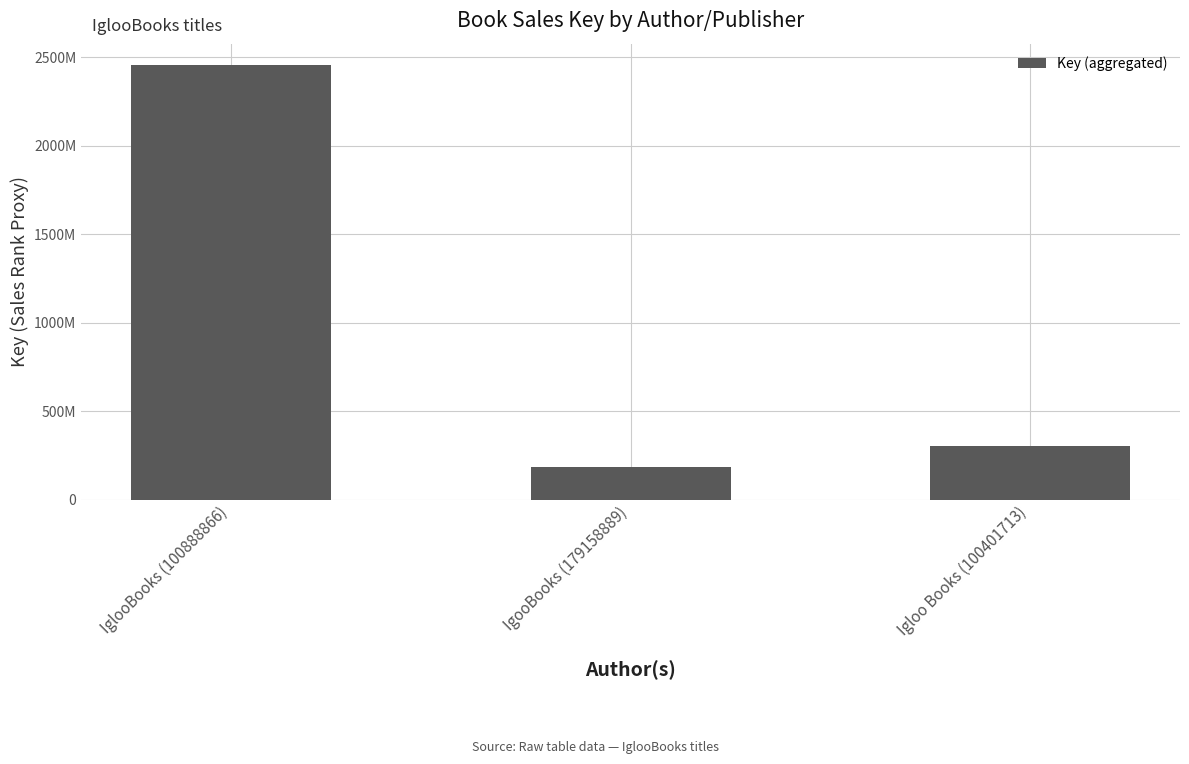

Are the bars horizontal?

No